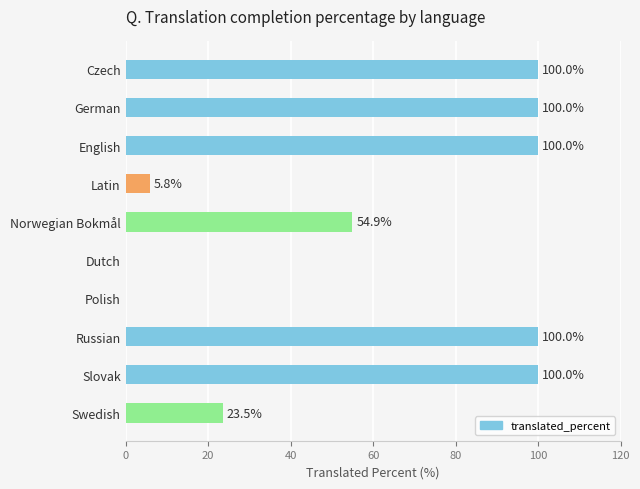

What is the change in value from Czech to Polish?

-100.0